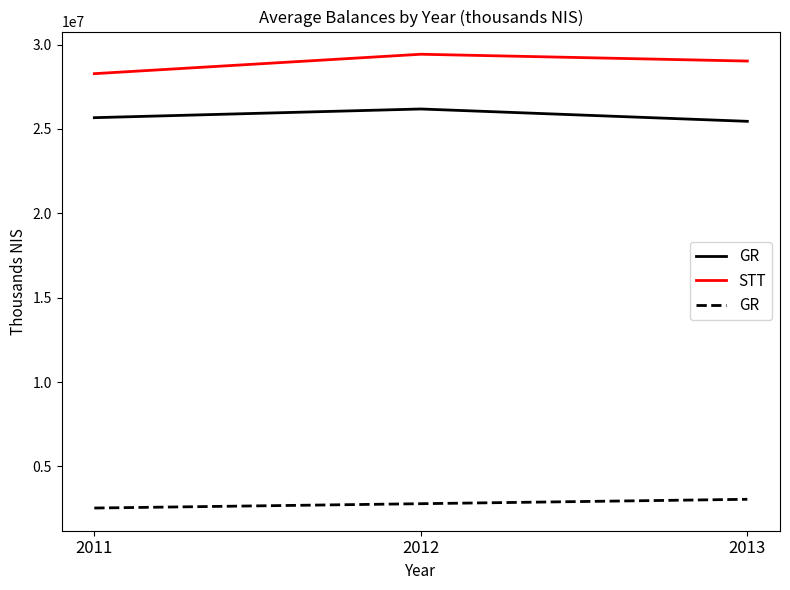

Does the chart display data point markers on the line(s)?

No